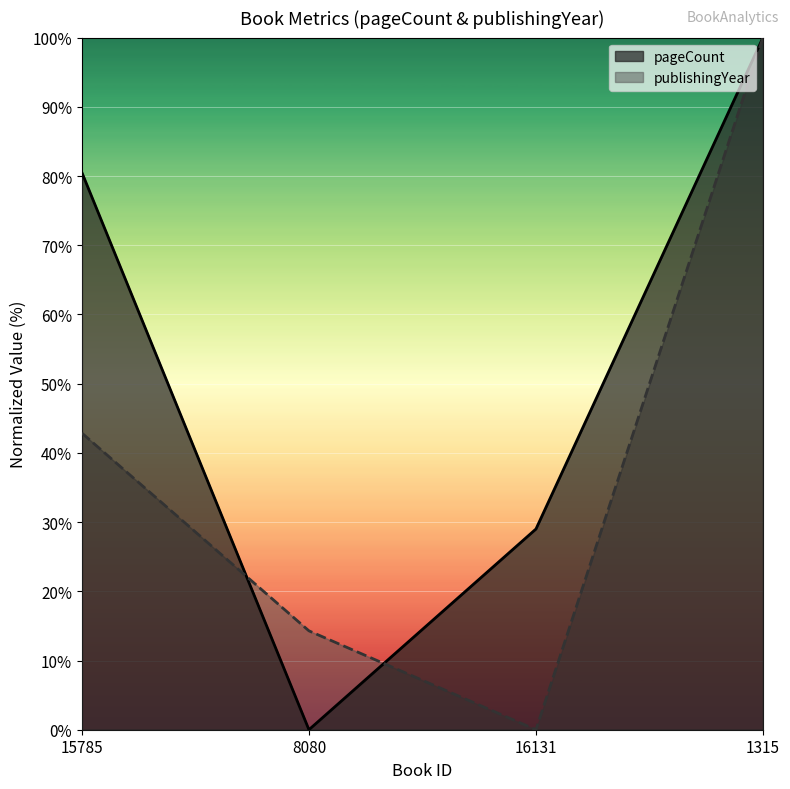

Where does the pageCount series first go above 80?

15785